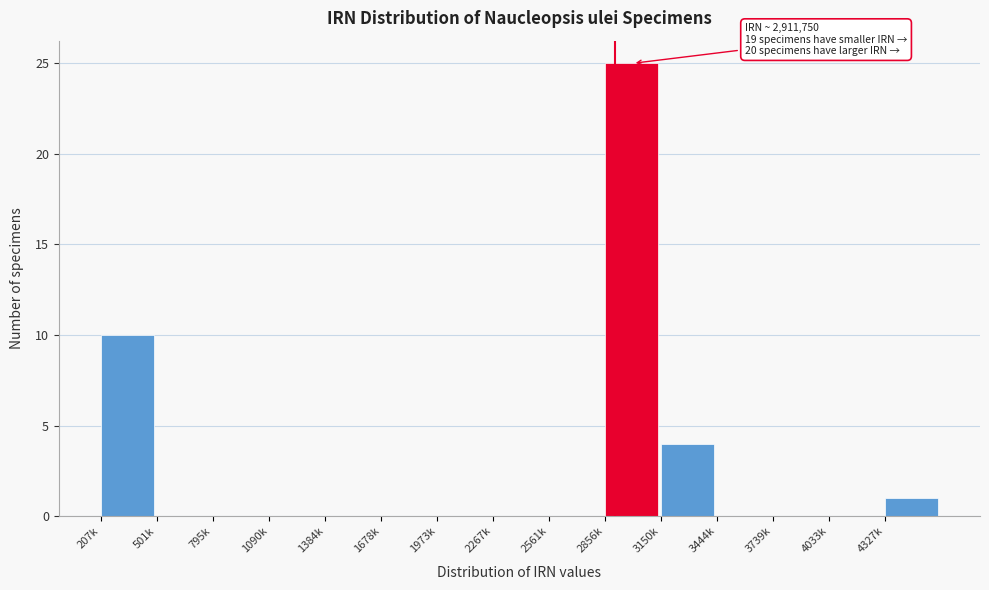

Reading left to right, transcribe all the data shown in this chart.

207k=10	501k=0	795k=0	1090k=0	1384k=0	1678k=0	1973k=0	2267k=0	2561k=0	2856k=25	3150k=4	3444k=0	3739k=0	4033k=0	4327k=1